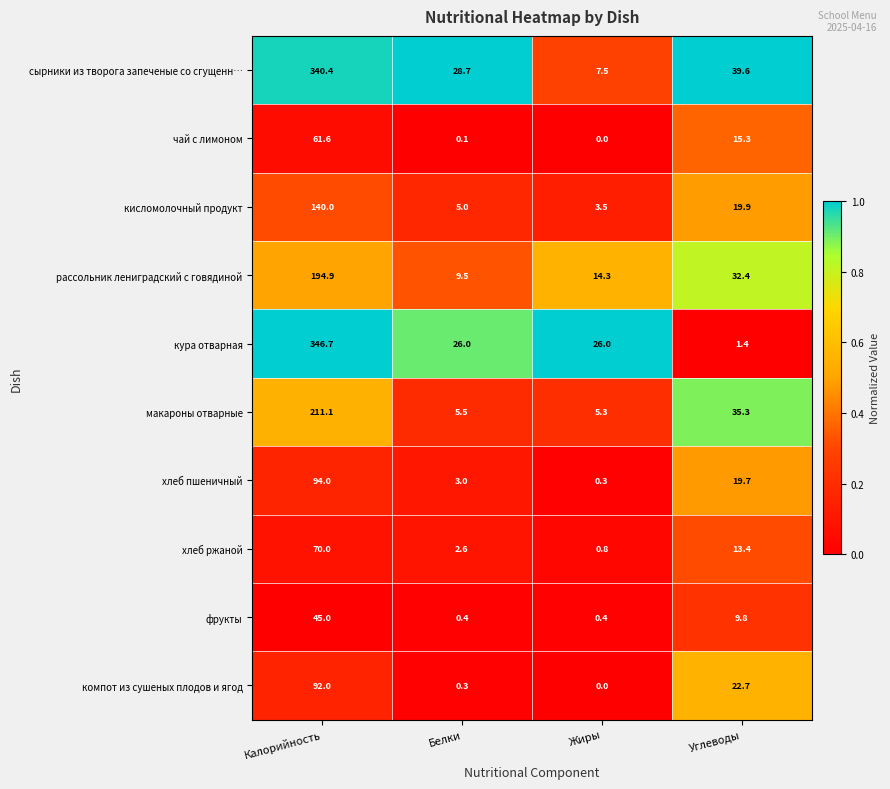

What is the difference between the highest and lowest values at Углеводы?

38.2